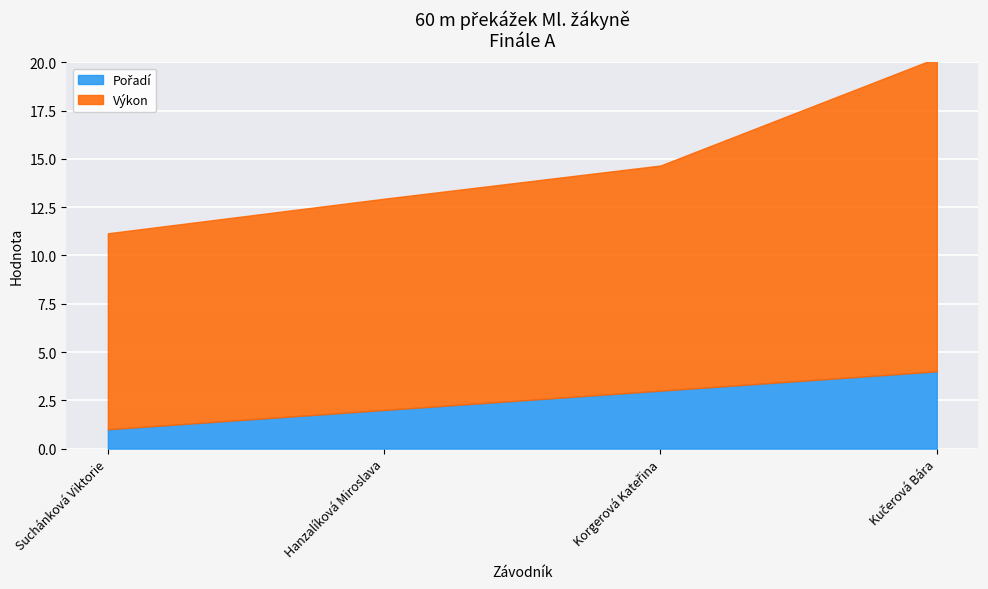

Reading left to right, what are all the values shown in this chart?

Pořadí: Suchánková Viktorie=1.0	Hanzalíková Miroslava=2.0	Korgerová Kateřina=3.0	Kučerová Bára=4.0
Výkon: Suchánková Viktorie=10.2	Hanzalíková Miroslava=10.9	Korgerová Kateřina=11.7	Kučerová Bára=16.2